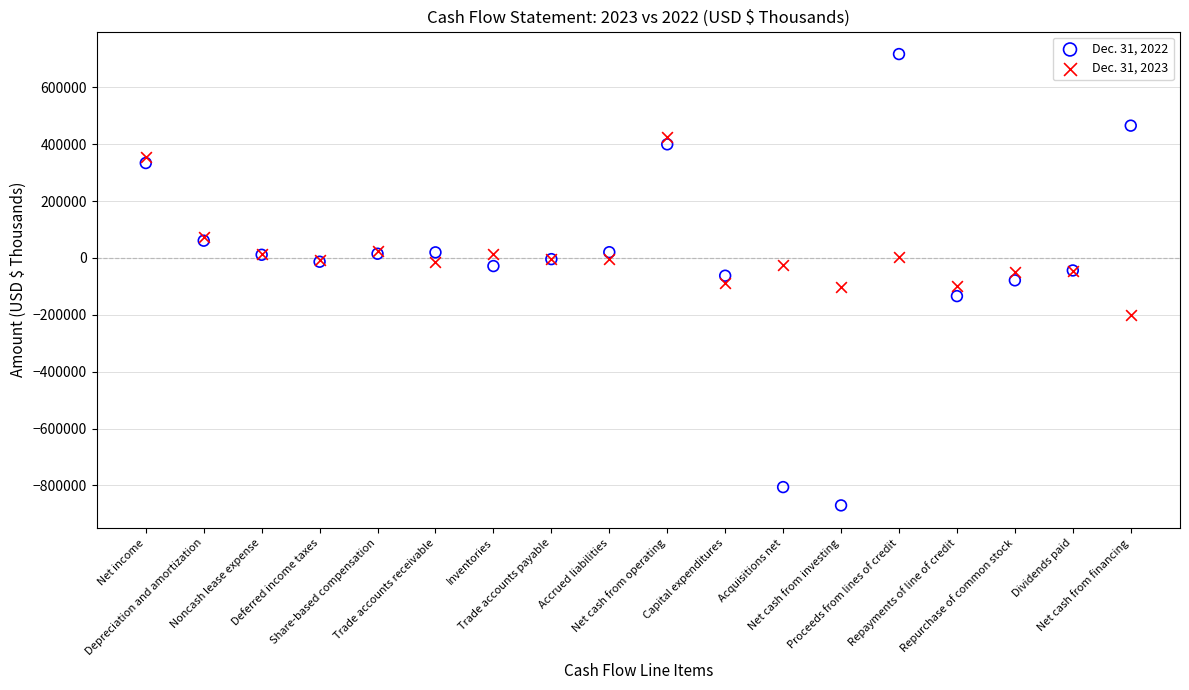

Which series reaches the minimum Y coordinate?

Dec. 31, 2022